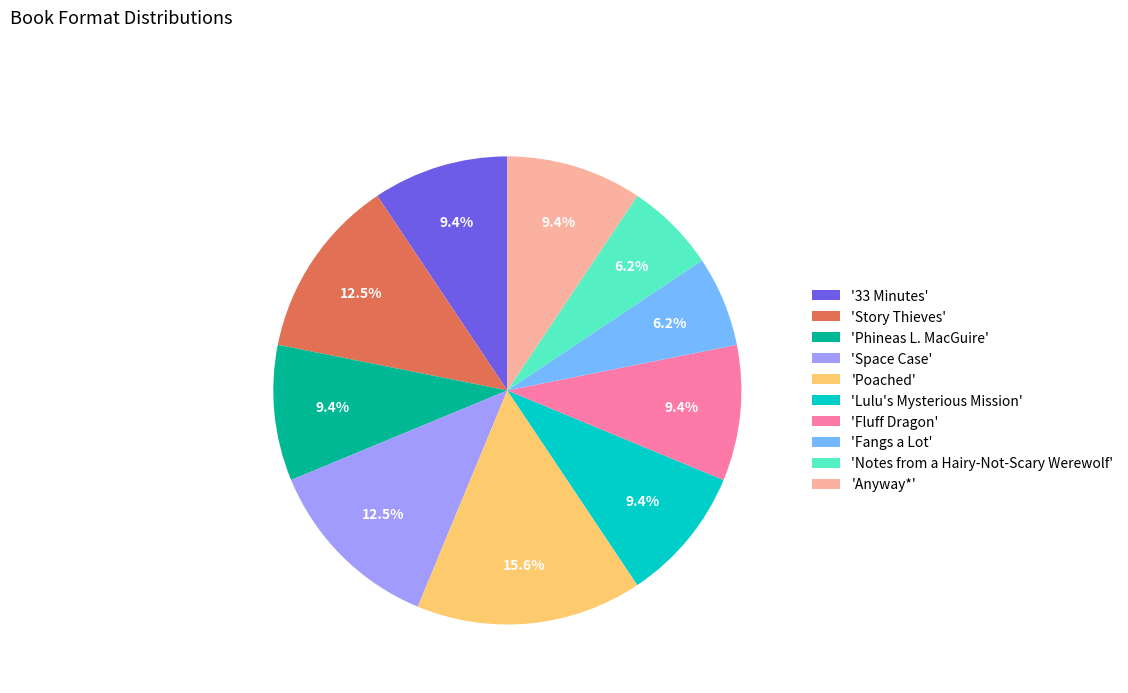

Does any single category account for the majority?

No